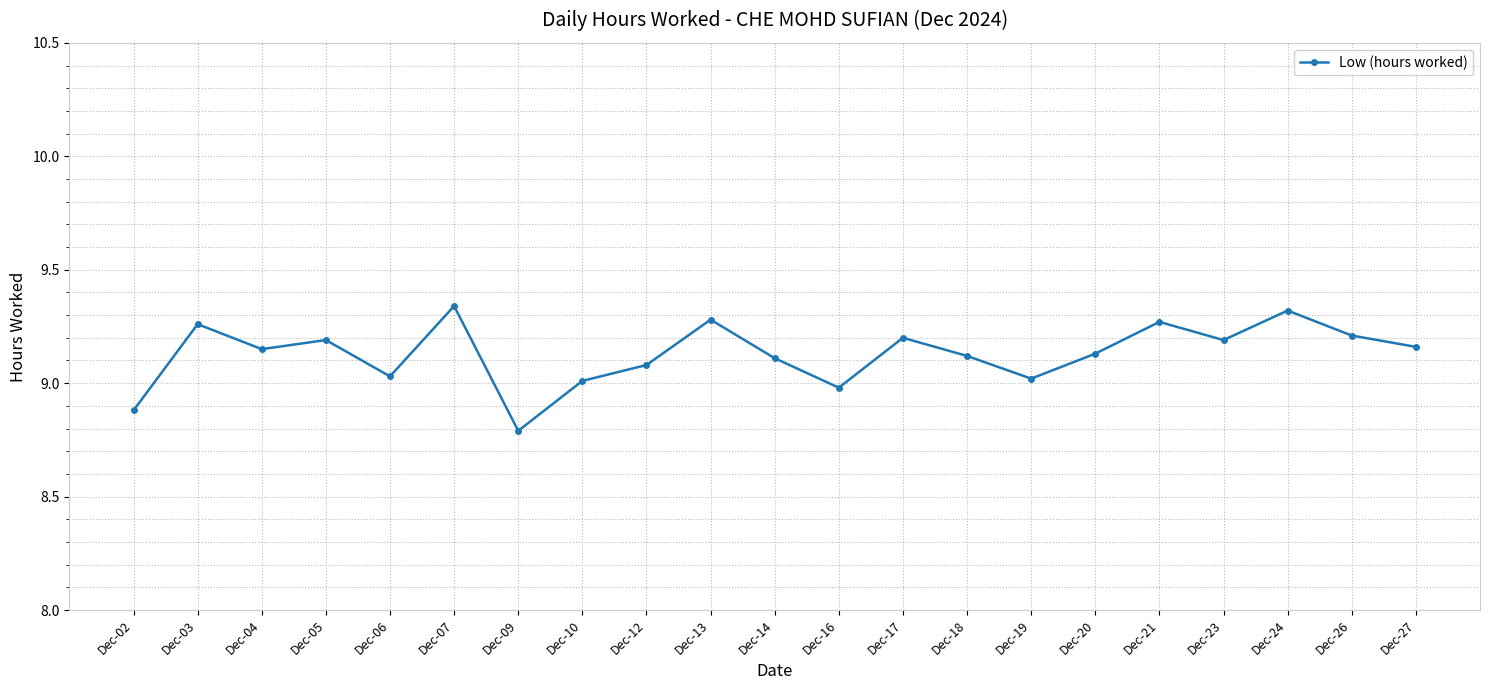

What is the ratio of the value at Dec-24 to the value at Dec-16?

1.0